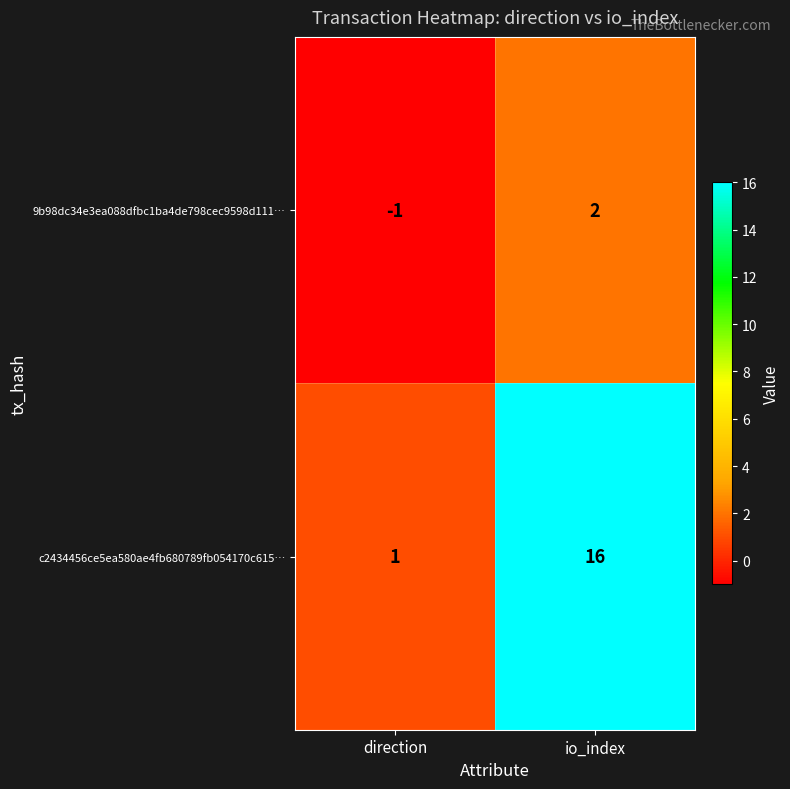

True or false: 9b98dc34e3ea088dfbc1ba4de798cec9598d111… has a value of 2 at io_index.

True